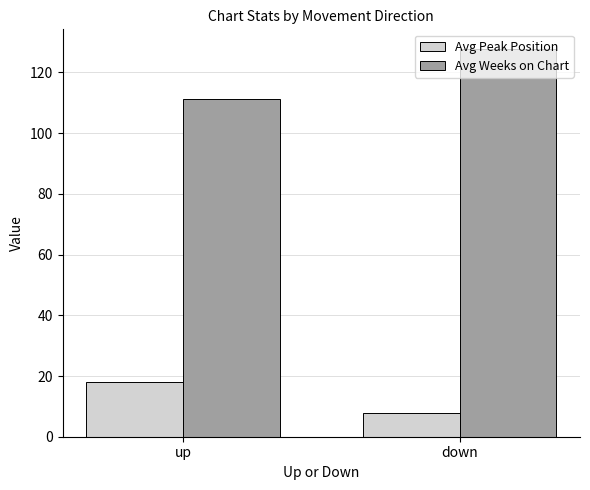

Reading left to right, what are all the values shown in this chart?

Avg Peak Position: up=17.9	down=7.9
Avg Weeks on Chart: up=111.1	down=127.8